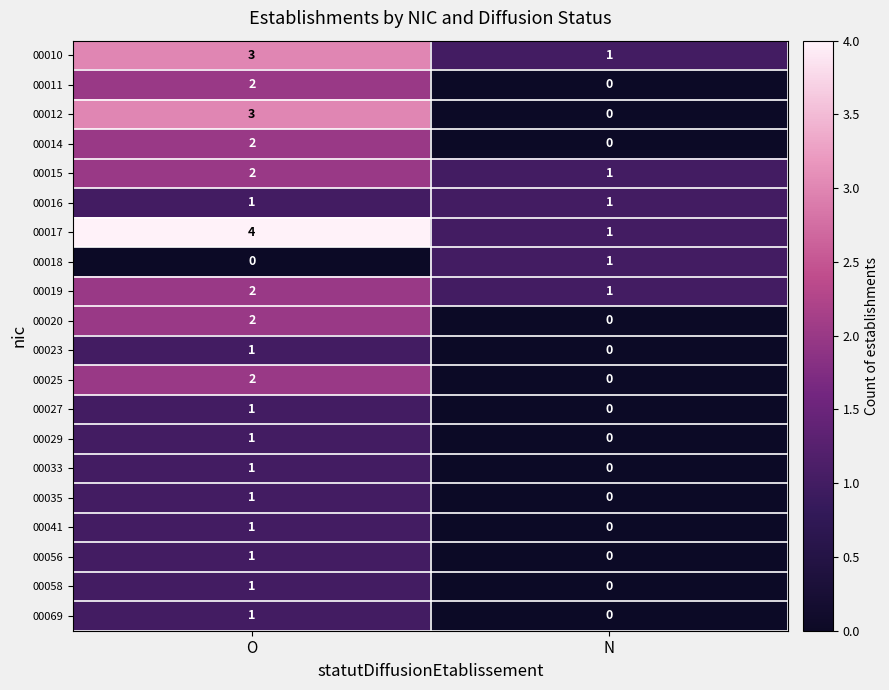

The 00012 series shows 0 at N. True or false?

True